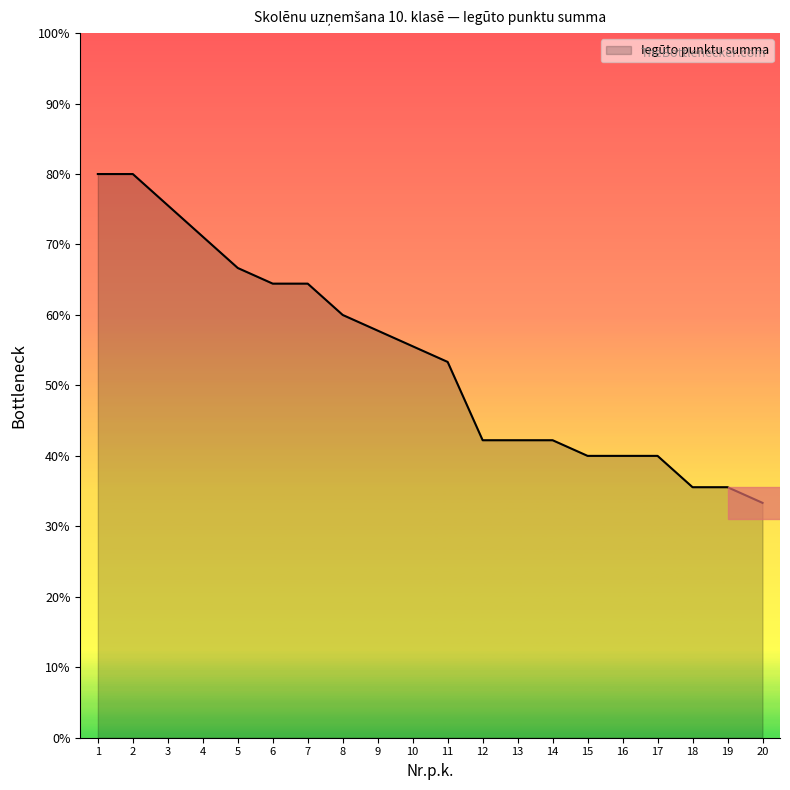

Which label corresponds to the largest value in the chart?

1